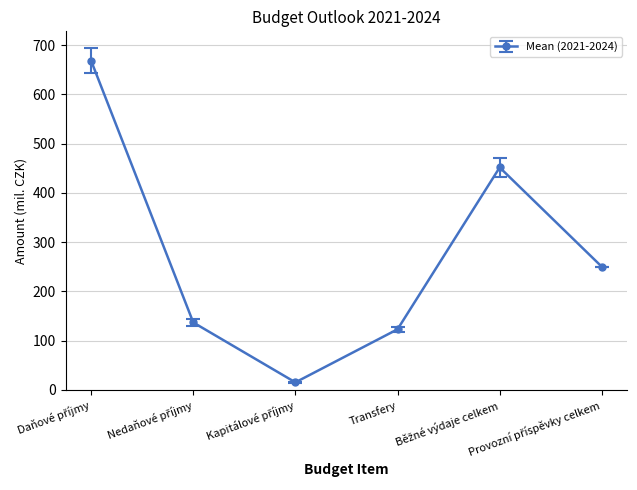

True or false: there are more than 0 points higher than both neighbors.

True